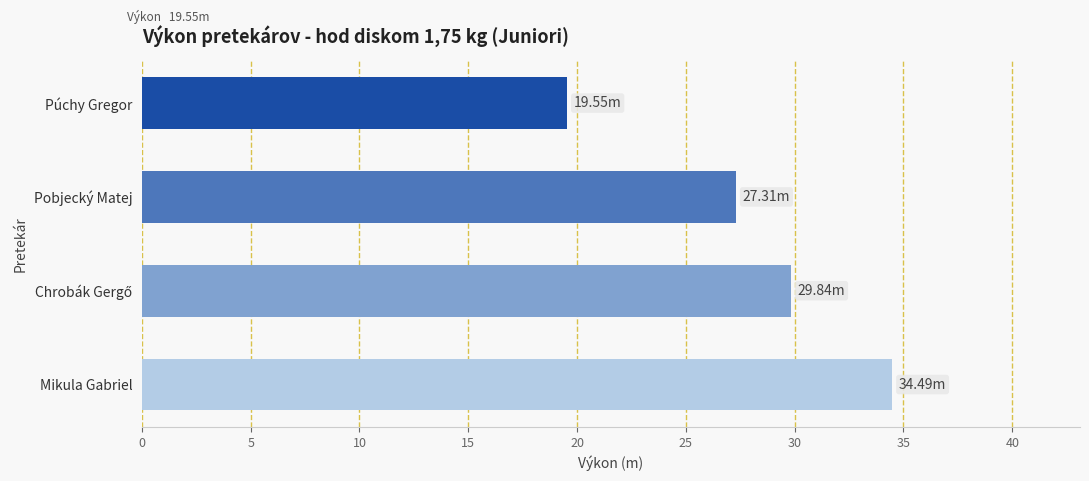

Which has a higher value, Púchy Gregor or Pobjecký Matej?

Pobjecký Matej